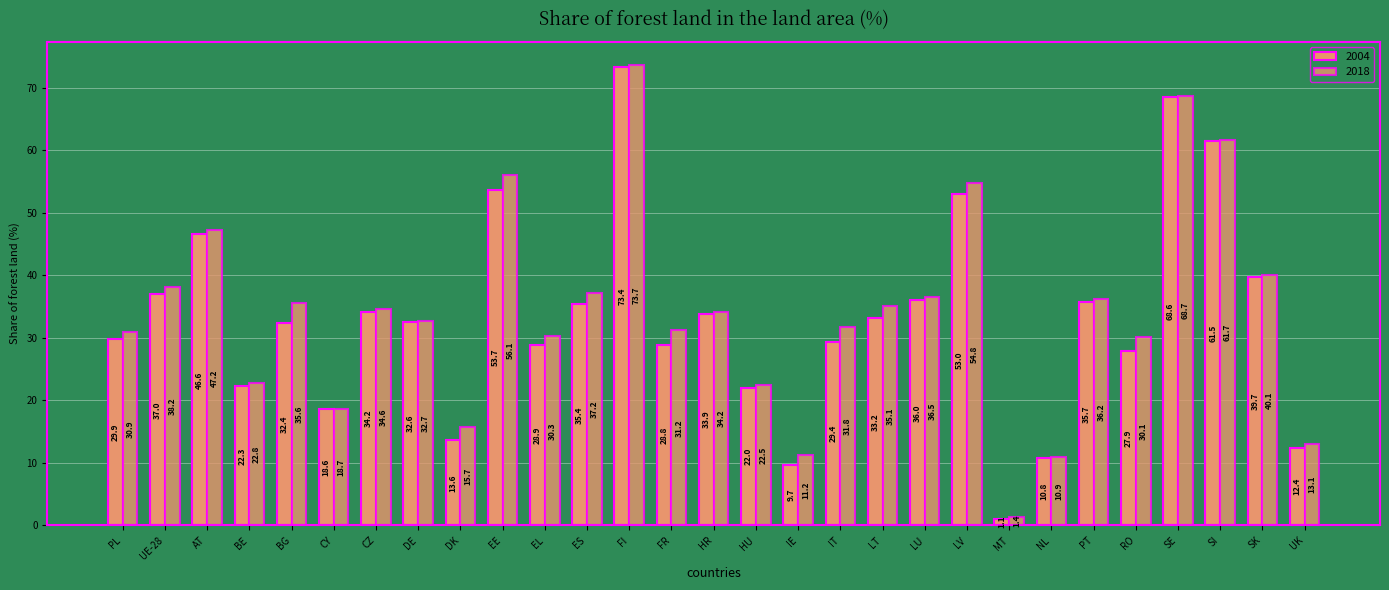

What is the total value across all series at PL?

60.8